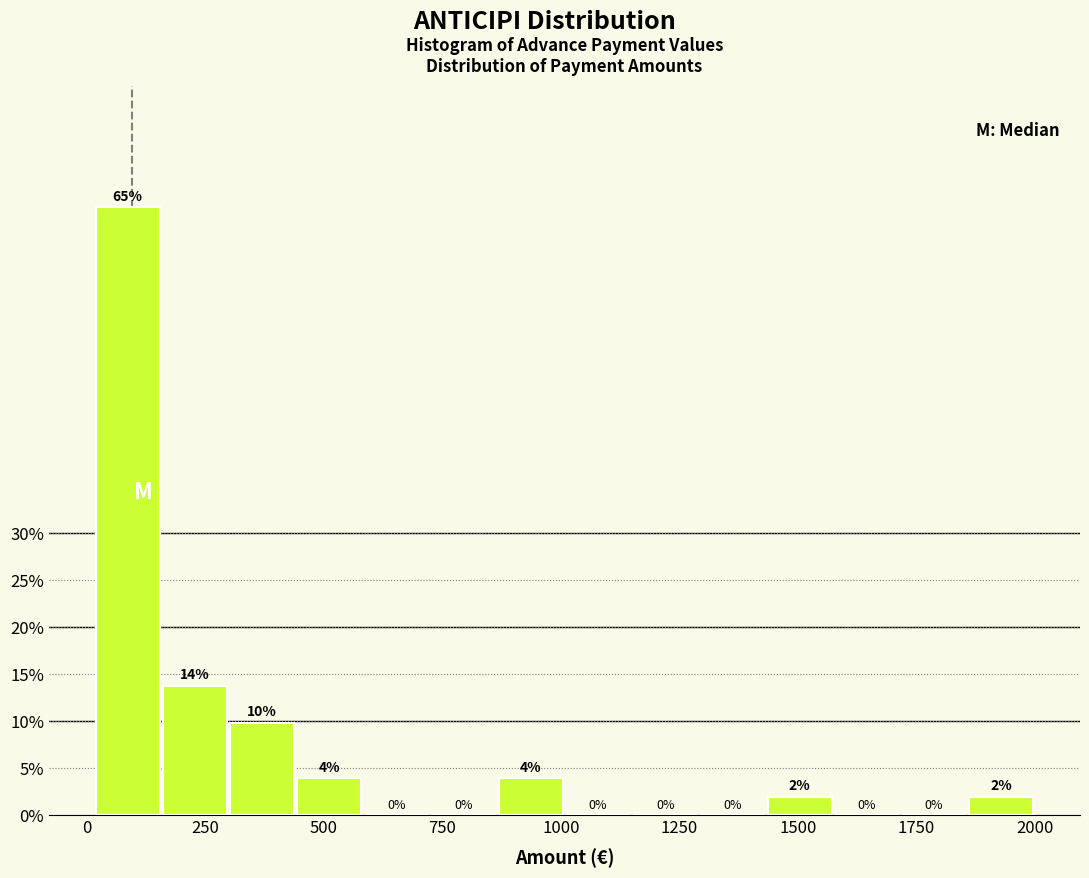

Around what value on the x-axis is the tallest bar? Give the approximate position of its centre, as read against the axis.

100